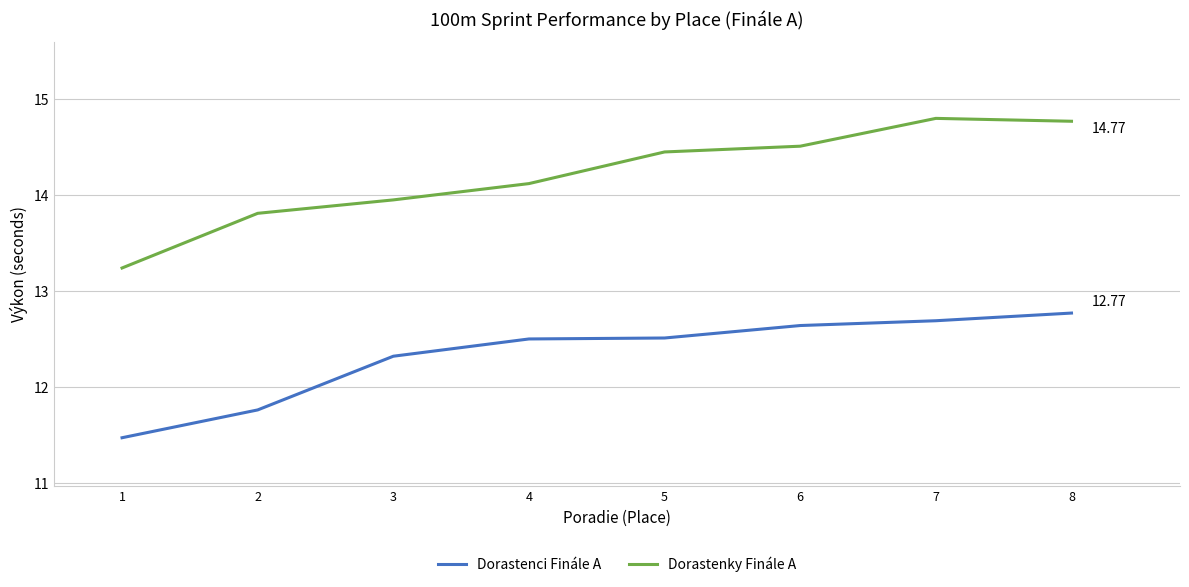

True or false: Dorastenky Finále A and Dorastenci Finále A intersect in this chart.

False